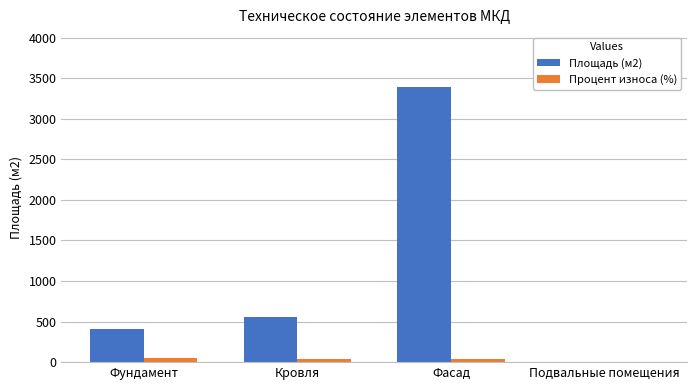

Which series has the largest total across all categories?

Площадь (м2)